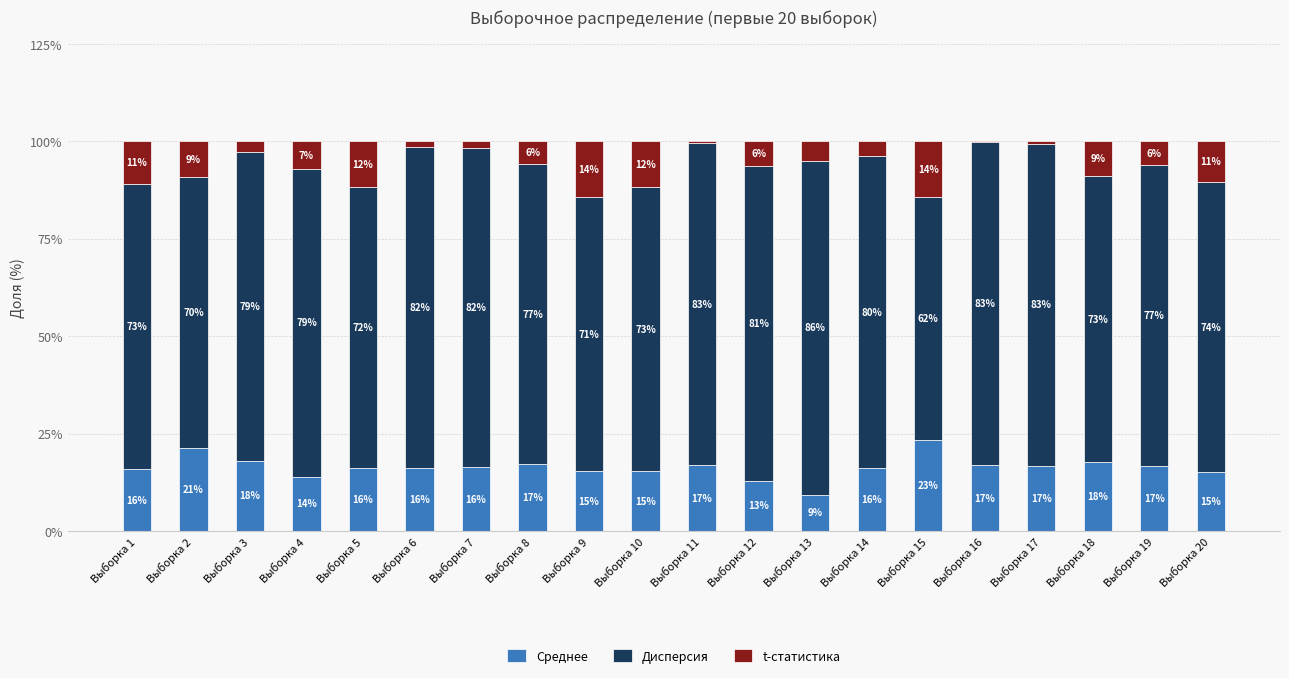

The Среднее series shows 16.7 at Выборка 19. True or false?

True